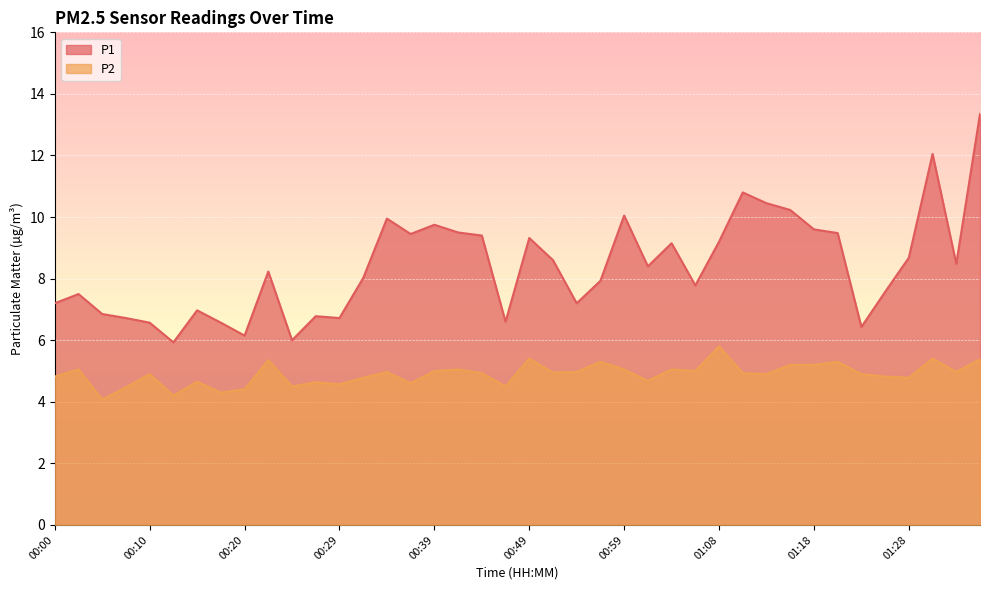

What is the difference between the highest and lowest values at 00:12?

1.7